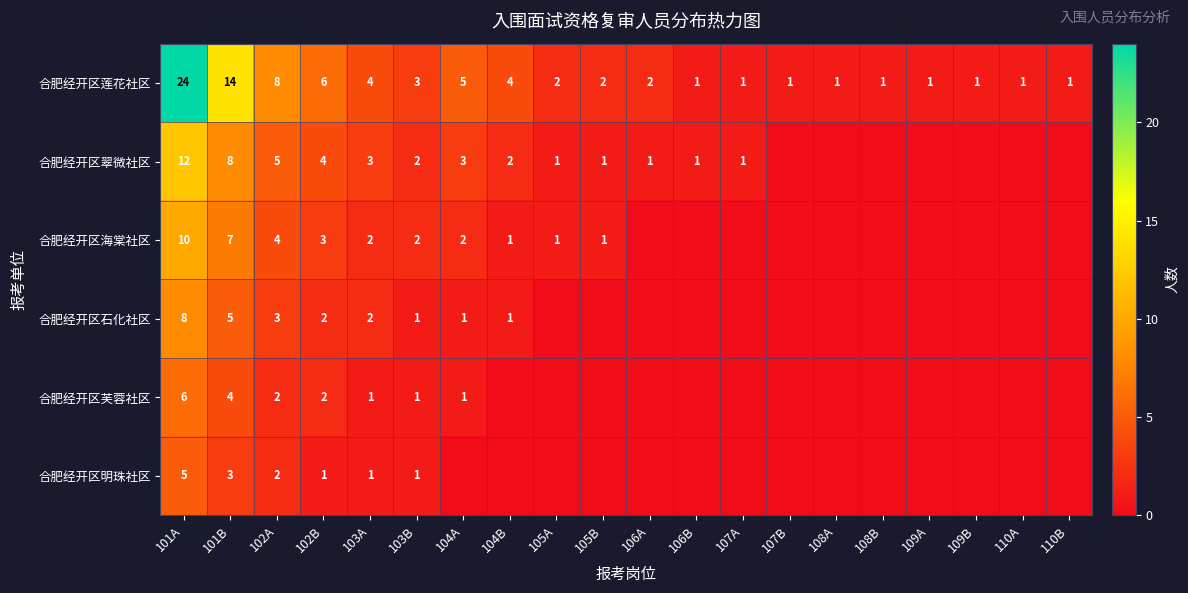

The 合肥经开区莲花社区 series shows 4 at 104B. True or false?

True